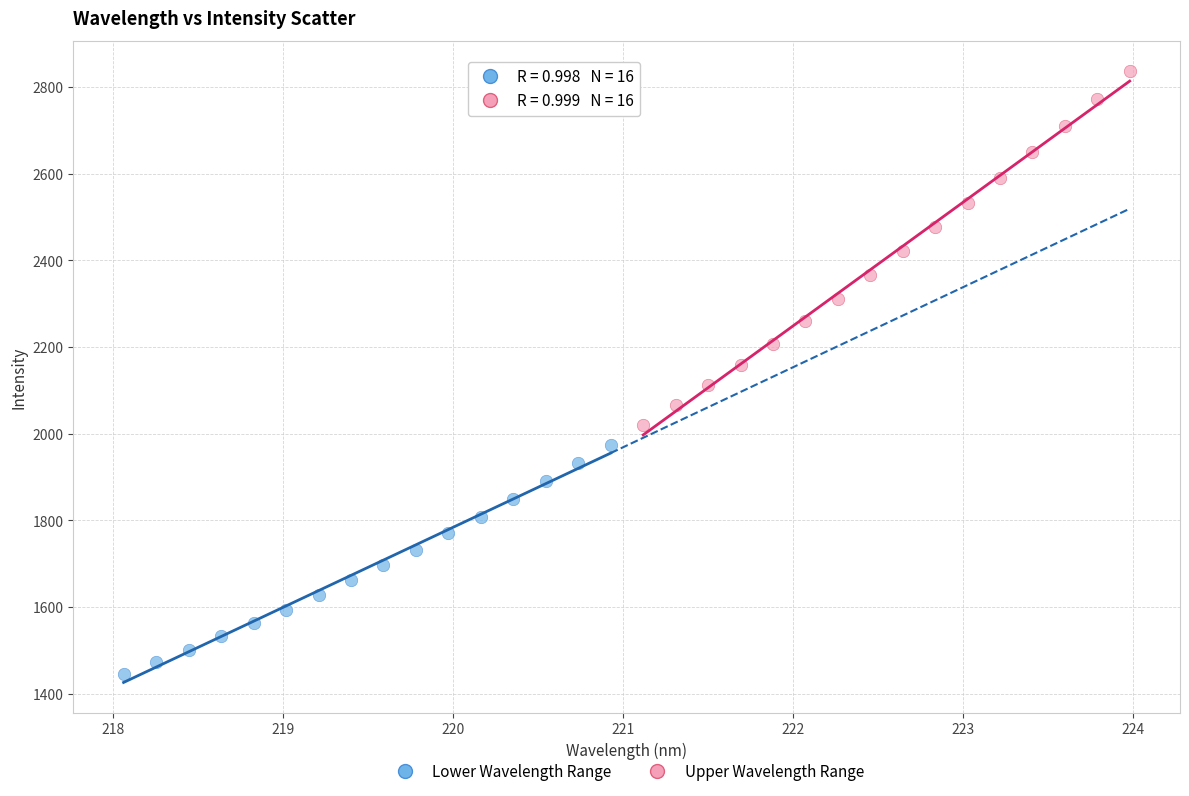

Which series has the largest Y range (max minus min)?

Upper Wavelength Range